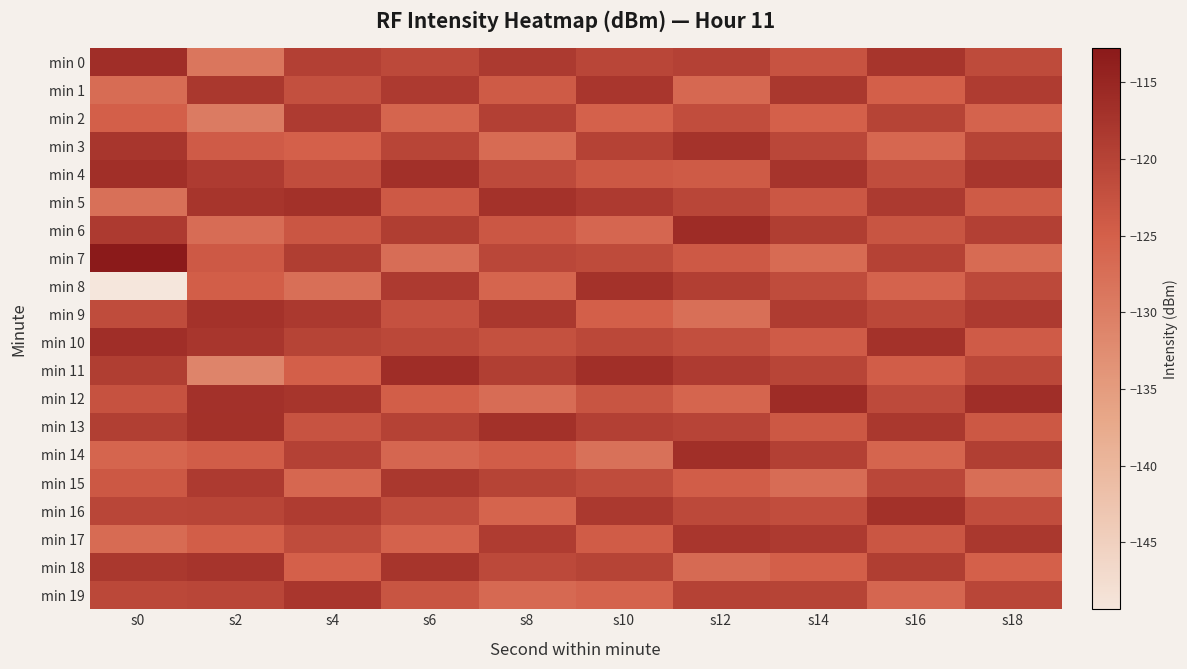

Reading right to left, list all the values displayed in this chart.

min 0: s18=-121.4	s16=-117.6	s14=-122.8	s12=-119.7	s10=-120.5	s8=-118.4	s6=-121.2	s4=-119.5	s2=-128.8	s0=-116.4
min 1: s18=-118.9	s16=-124.9	s14=-118.2	s12=-126.4	s10=-117.8	s8=-124.1	s6=-118.6	s4=-122.3	s2=-118.2	s0=-127.0
min 2: s18=-125.6	s16=-120.1	s14=-125.1	s12=-121.8	s10=-125.3	s8=-119.6	s6=-125.9	s4=-118.7	s2=-129.6	s0=-124.9
min 3: s18=-120.2	s16=-126.3	s14=-120.7	s12=-117.3	s10=-119.9	s8=-126.8	s6=-120.4	s4=-125.1	s2=-124.3	s0=-117.8
min 4: s18=-117.7	s16=-121.7	s14=-117.4	s12=-124.2	s10=-123.7	s8=-121.3	s6=-116.7	s4=-121.8	s2=-118.8	s0=-116.5
min 5: s18=-124.1	s16=-118.4	s14=-123.6	s12=-120.6	s10=-118.6	s8=-117.2	s6=-123.8	s4=-116.9	s2=-117.6	s0=-127.8
min 6: s18=-119.5	s16=-123.2	s14=-119.1	s12=-116.1	s10=-126.2	s8=-123.5	s6=-119.1	s4=-123.4	s2=-127.2	s0=-118.6
min 7: s18=-126.8	s16=-119.8	s14=-126.9	s12=-123.9	s10=-121.4	s8=-120.7	s6=-127.3	s4=-119.2	s2=-123.8	s0=-112.8
min 8: s18=-121.1	s16=-125.5	s14=-121.5	s12=-119.4	s10=-117.1	s8=-125.9	s6=-118.5	s4=-127.6	s2=-124.8	s0=-149.4
min 9: s18=-118.6	s16=-120.9	s14=-118.8	s12=-127.5	s10=-124.9	s8=-118.1	s6=-122.6	s4=-118.3	s2=-117.2	s0=-121.6
min 10: s18=-124.3	s16=-117.2	s14=-124.3	s12=-122.1	s10=-120.8	s8=-122.4	s6=-120.9	s4=-120.1	s2=-117.8	s0=-116.4
min 11: s18=-120.8	s16=-124.6	s14=-120.4	s12=-118.7	s10=-116.5	s8=-119.3	s6=-116.3	s4=-124.8	s2=-131.2	s0=-119.2
min 12: s18=-116.4	s16=-121.3	s14=-116.2	s12=-125.8	s10=-123.2	s8=-127.2	s6=-124.7	s4=-117.5	s2=-117.0	s0=-122.8
min 13: s18=-123.7	s16=-118.1	s14=-123.7	s12=-120.3	s10=-119.5	s8=-116.8	s6=-119.8	s4=-122.9	s2=-116.9	s0=-119.2
min 14: s18=-119.3	s16=-125.9	s14=-119.6	s12=-116.6	s10=-127.8	s8=-124.6	s6=-126.1	s4=-119.7	s2=-124.5	s0=-125.9
min 15: s18=-127.4	s16=-120.7	s14=-127.1	s12=-124.5	s10=-121.6	s8=-120.2	s6=-118.2	s4=-126.3	s2=-118.6	s0=-123.7
min 16: s18=-121.8	s16=-116.8	s14=-121.9	s12=-121.2	s10=-118.3	s8=-125.7	s6=-121.7	s4=-118.8	s2=-120.4	s0=-120.6
min 17: s18=-118.2	s16=-123.4	s14=-118.5	s12=-117.9	s10=-124.4	s8=-118.9	s6=-125.4	s4=-121.5	s2=-124.7	s0=-126.8
min 18: s18=-125.1	s16=-119.2	s14=-124.8	s12=-126.7	s10=-120.1	s8=-121.1	s6=-117.6	s4=-125.2	s2=-117.4	s0=-118.1
min 19: s18=-120.5	s16=-126.1	s14=-120.2	s12=-119.8	s10=-125.6	s8=-126.5	s6=-123.1	s4=-117.9	s2=-120.6	s0=-120.9